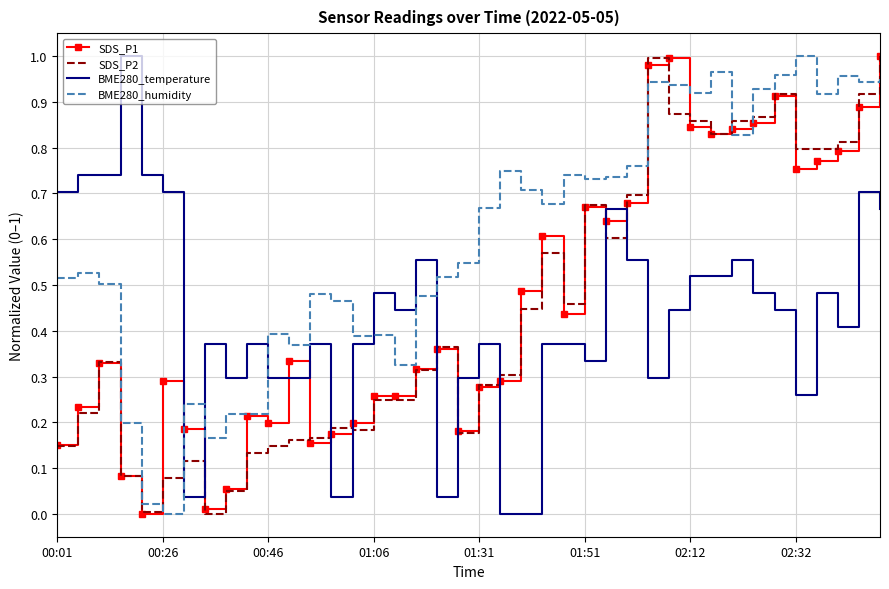

How many times do SDS_P2 and BME280_humidity cross each other?

7